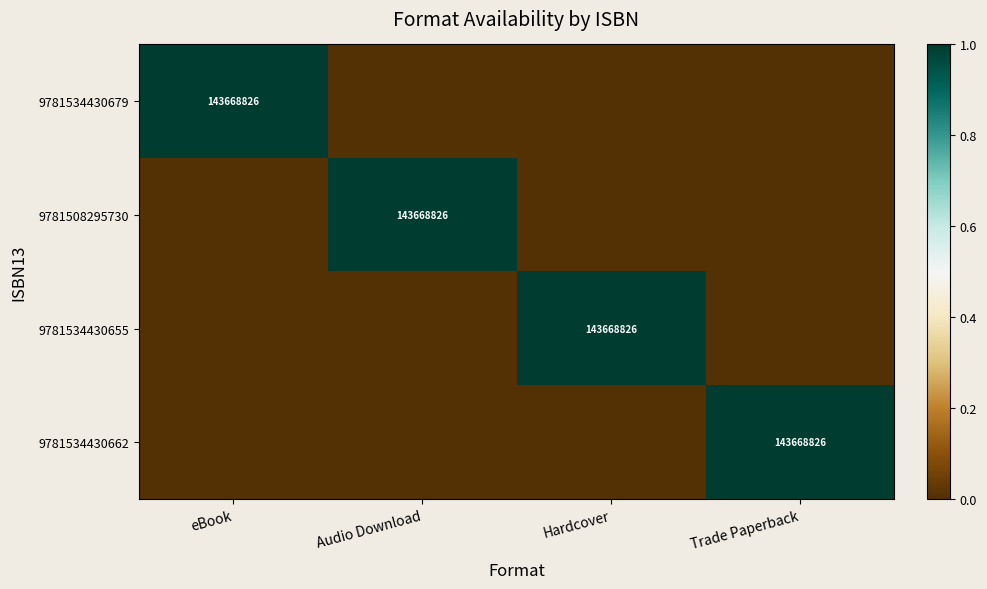

At how many categories does at least one series exceed 0?

4